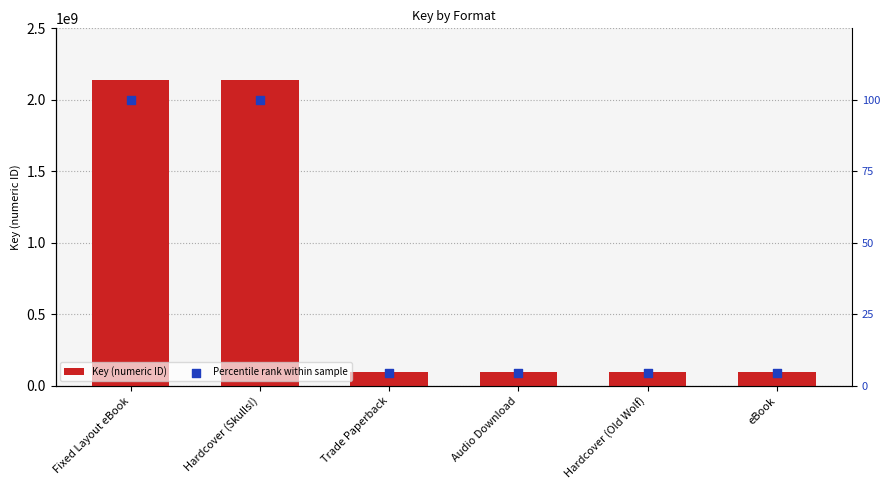

What is the total value across all series at Hardcover (Skulls!)?

2141918394.0